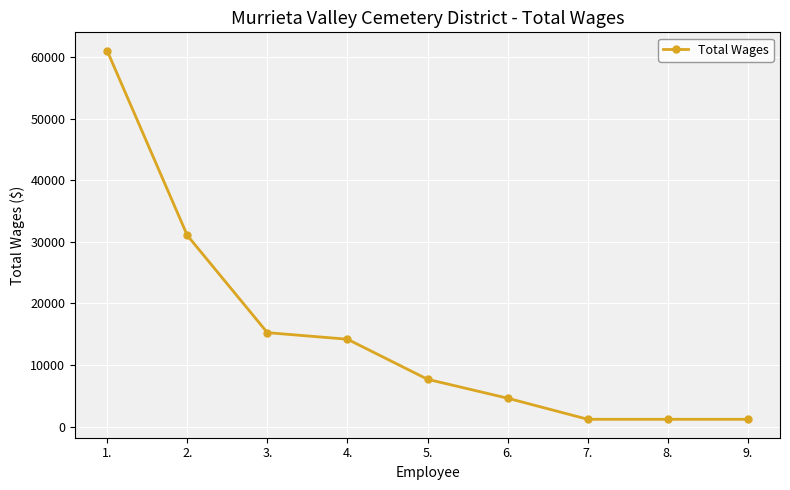

Between 4. and 5., which is larger?

4.